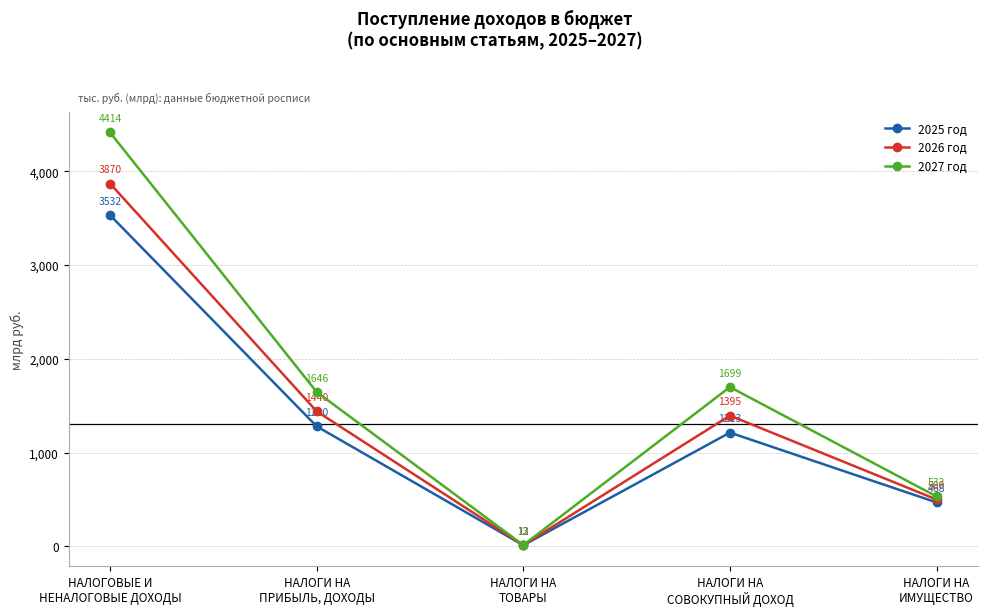

What is the sum of all 2025 год values?

6505.5